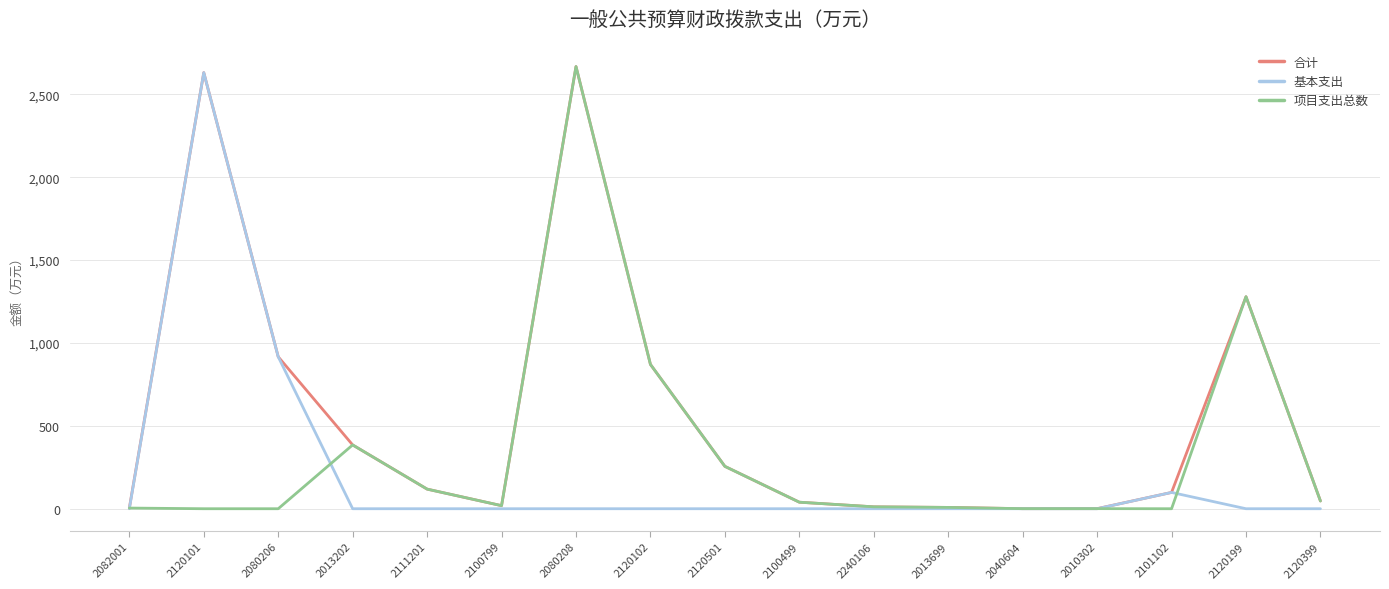

Read the 合计 value at 2100799.

18.6